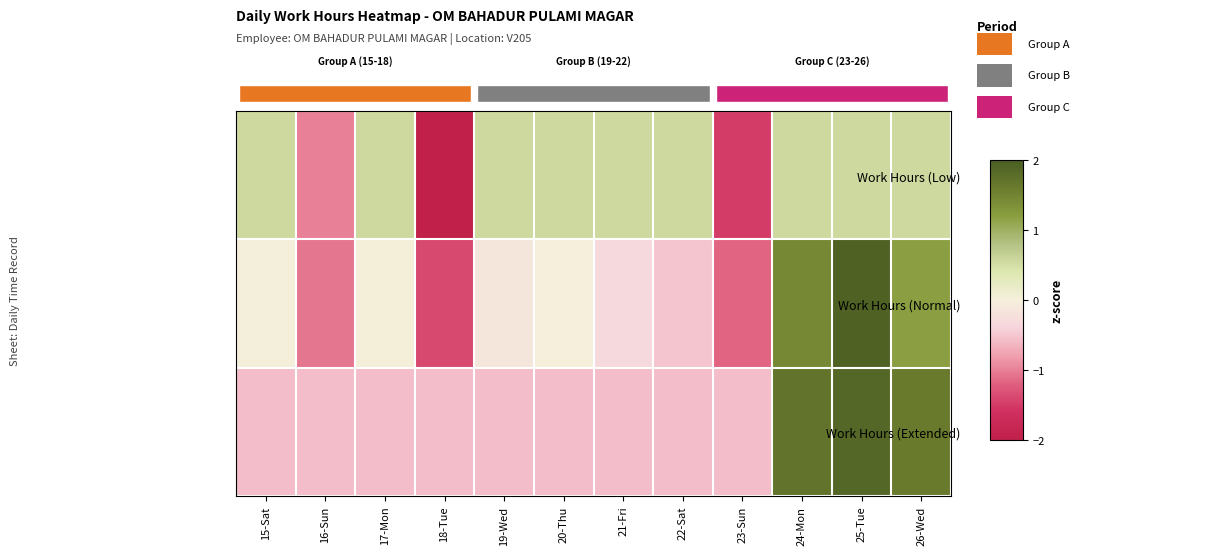

At which category is the sum across all series the highest?

25-Tue